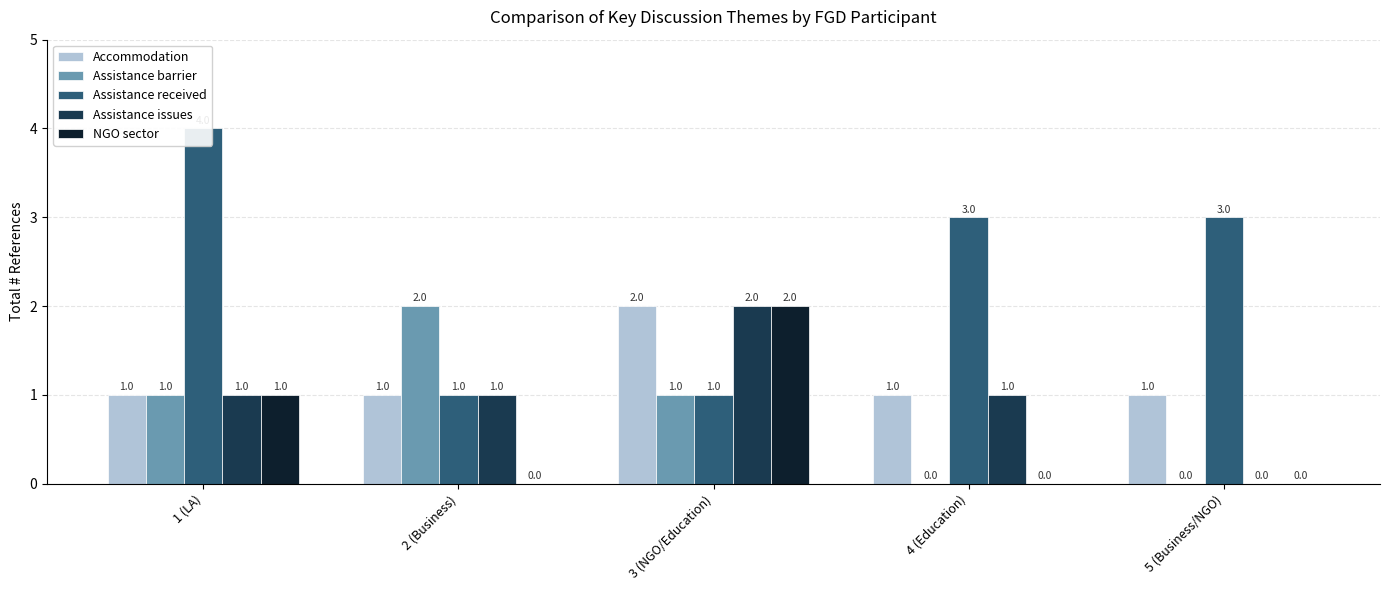

Between 2 (Business) and 3 (NGO/Education), which is larger?

3 (NGO/Education)